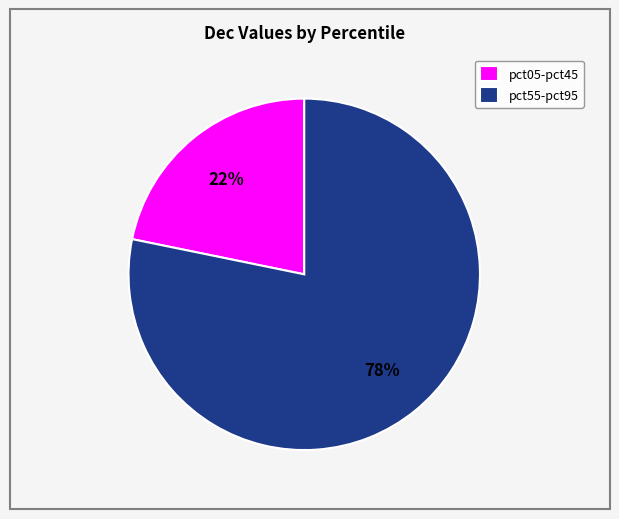

Count the number of slices in the pie.

2